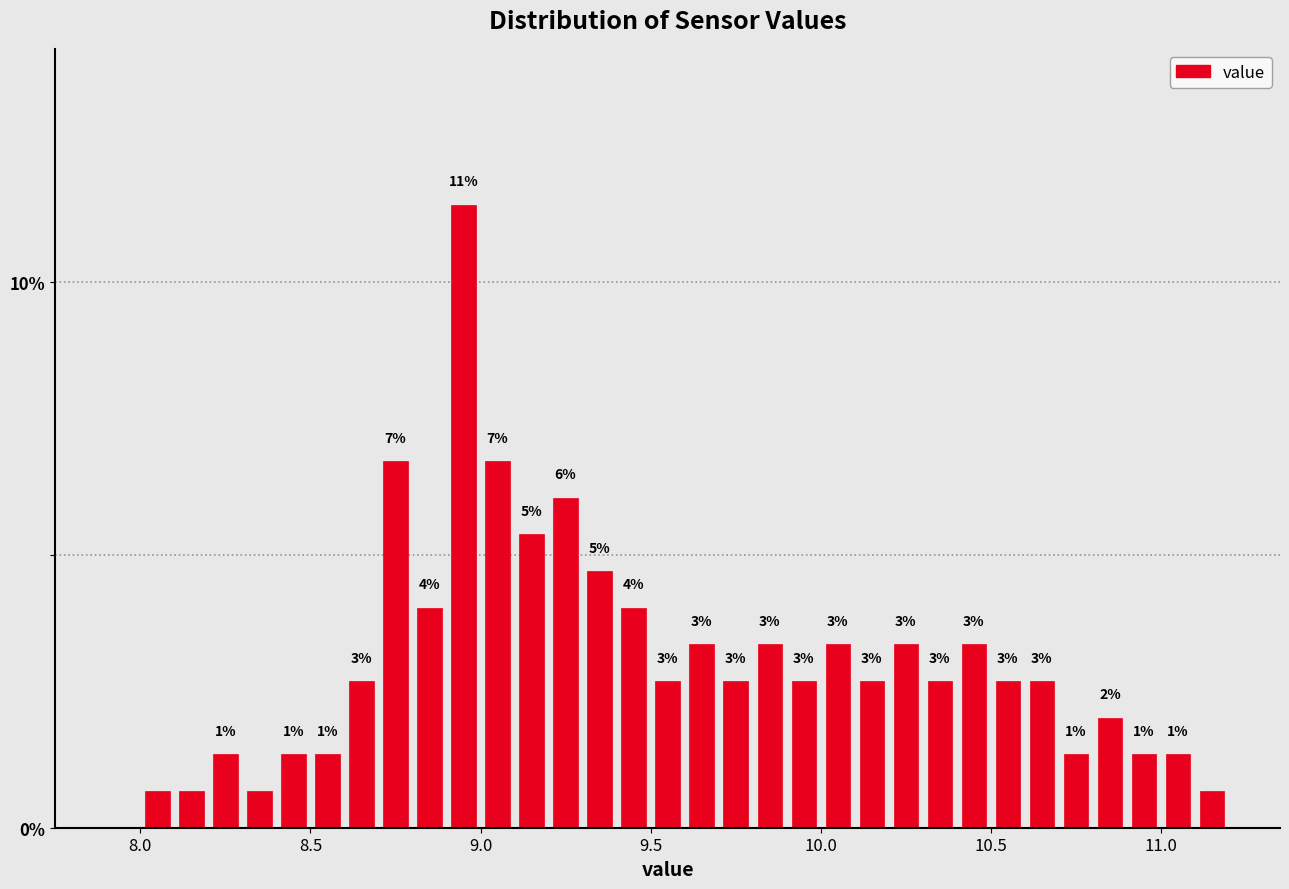

Around what value on the x-axis is the tallest bar? Give the approximate position of its centre, as read against the axis.

8.95